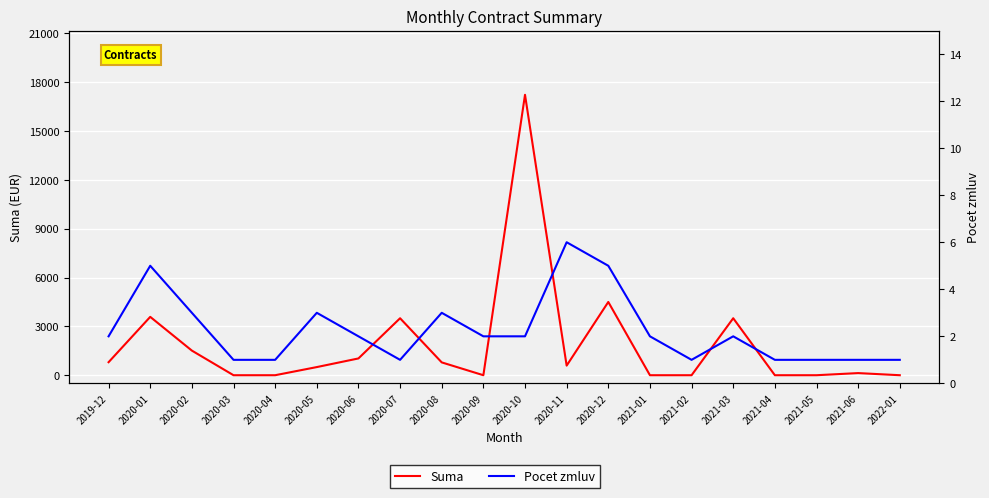

True or false: Suma and Pocet zmluv intersect in this chart.

True